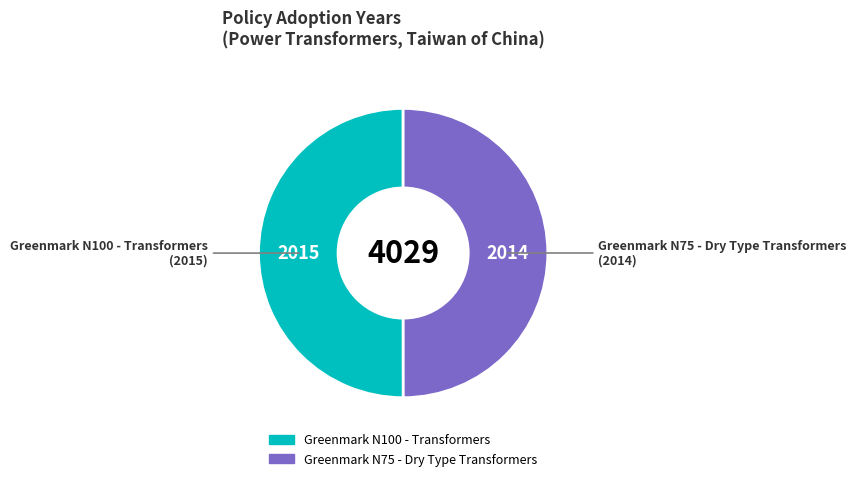

How many segments does this pie chart have?

2